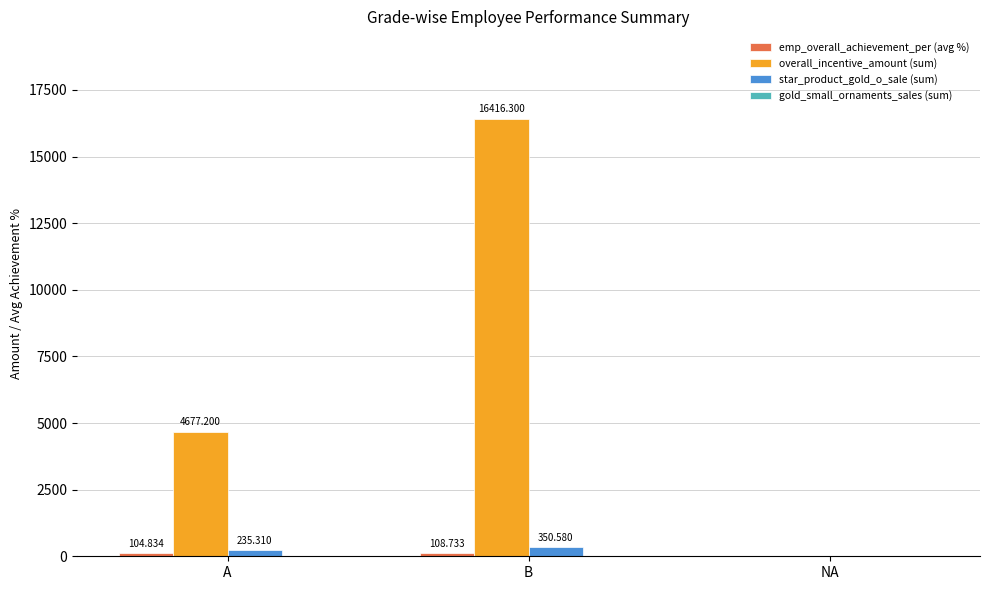

At which category is the sum across all series the highest?

B